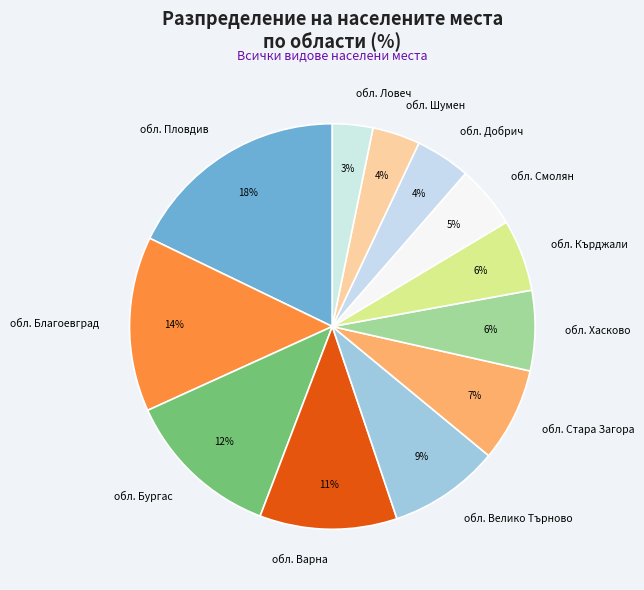

Is it true that обл. Бургас is 23% of the pie?

False